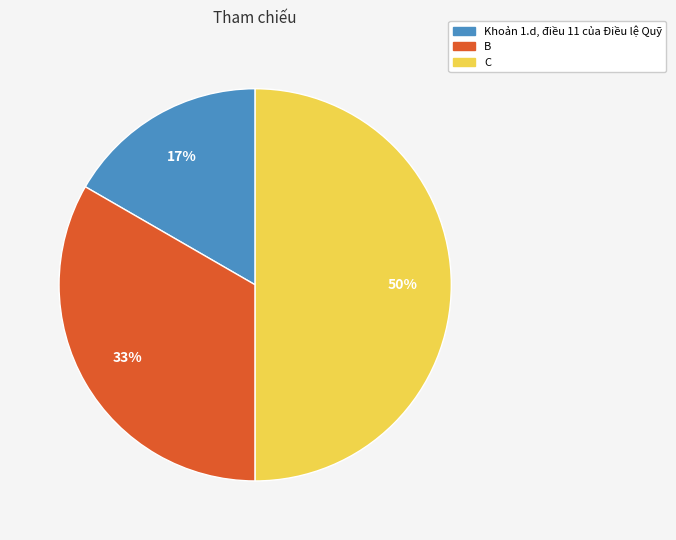

To the nearest percent, what is the average slice percentage?

33%